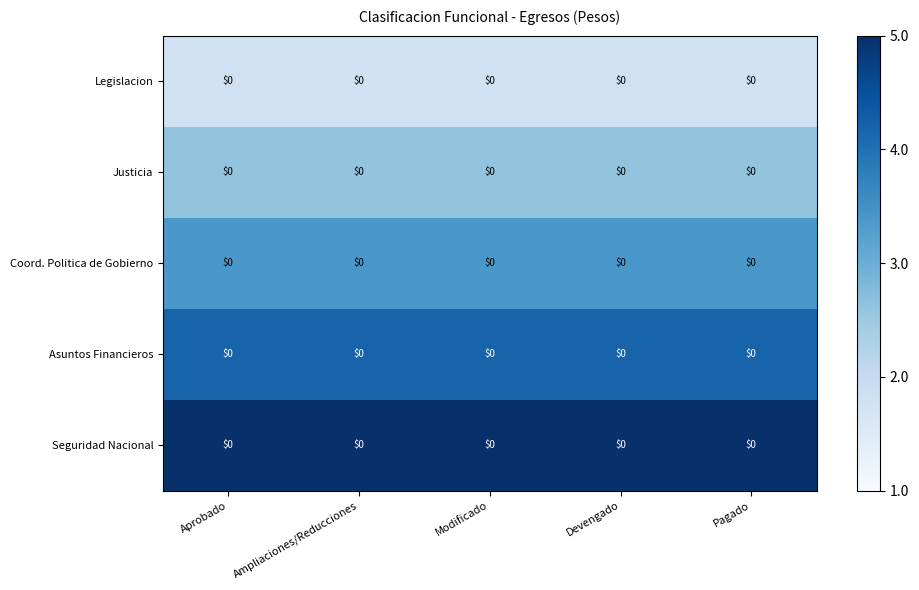

How many categories are shown in the chart?

5